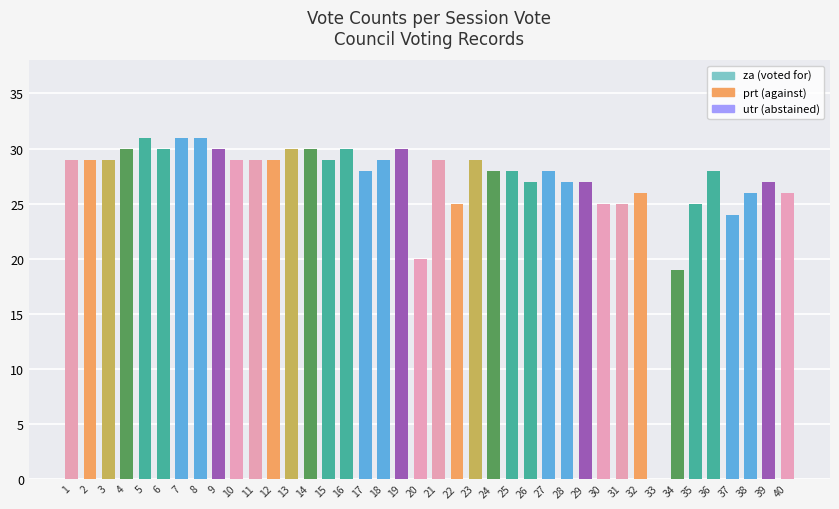

What is the approximate value at 35?

25